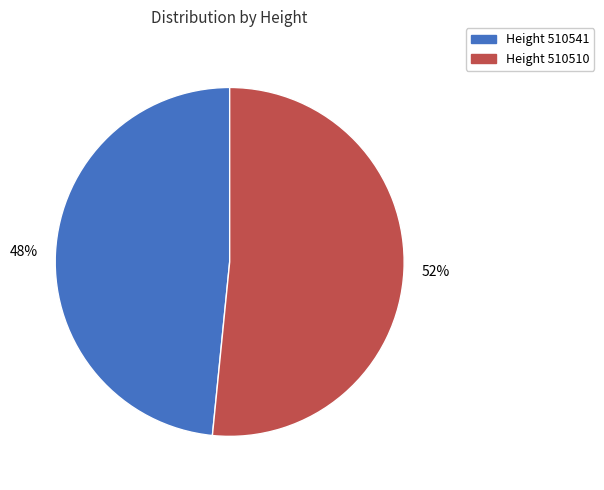

Approximately how many times larger is the value at Height 510541 compared to Height 510510?

0.9